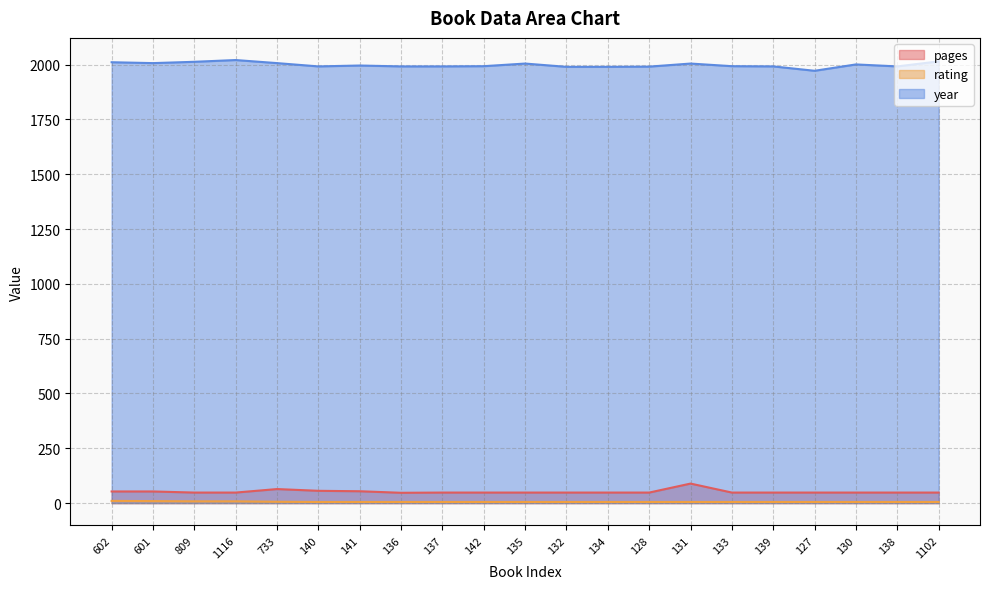

Reading left to right, list all the values displayed in this chart.

pages: 53	53	48	48	64	56	54	47	48	48	48	48	48	48	89	48	48	48	48	48	48
rating: 10	9	8	8	6	5	5	5	5	5	5	5	5	5	5	5	5	5	5	5	5
year: 2011	2007	2013	2021	2007	1992	1996	1992	1992	1993	2005	1990	1990	1991	2005	1993	1992	1972	2001	1992	2015